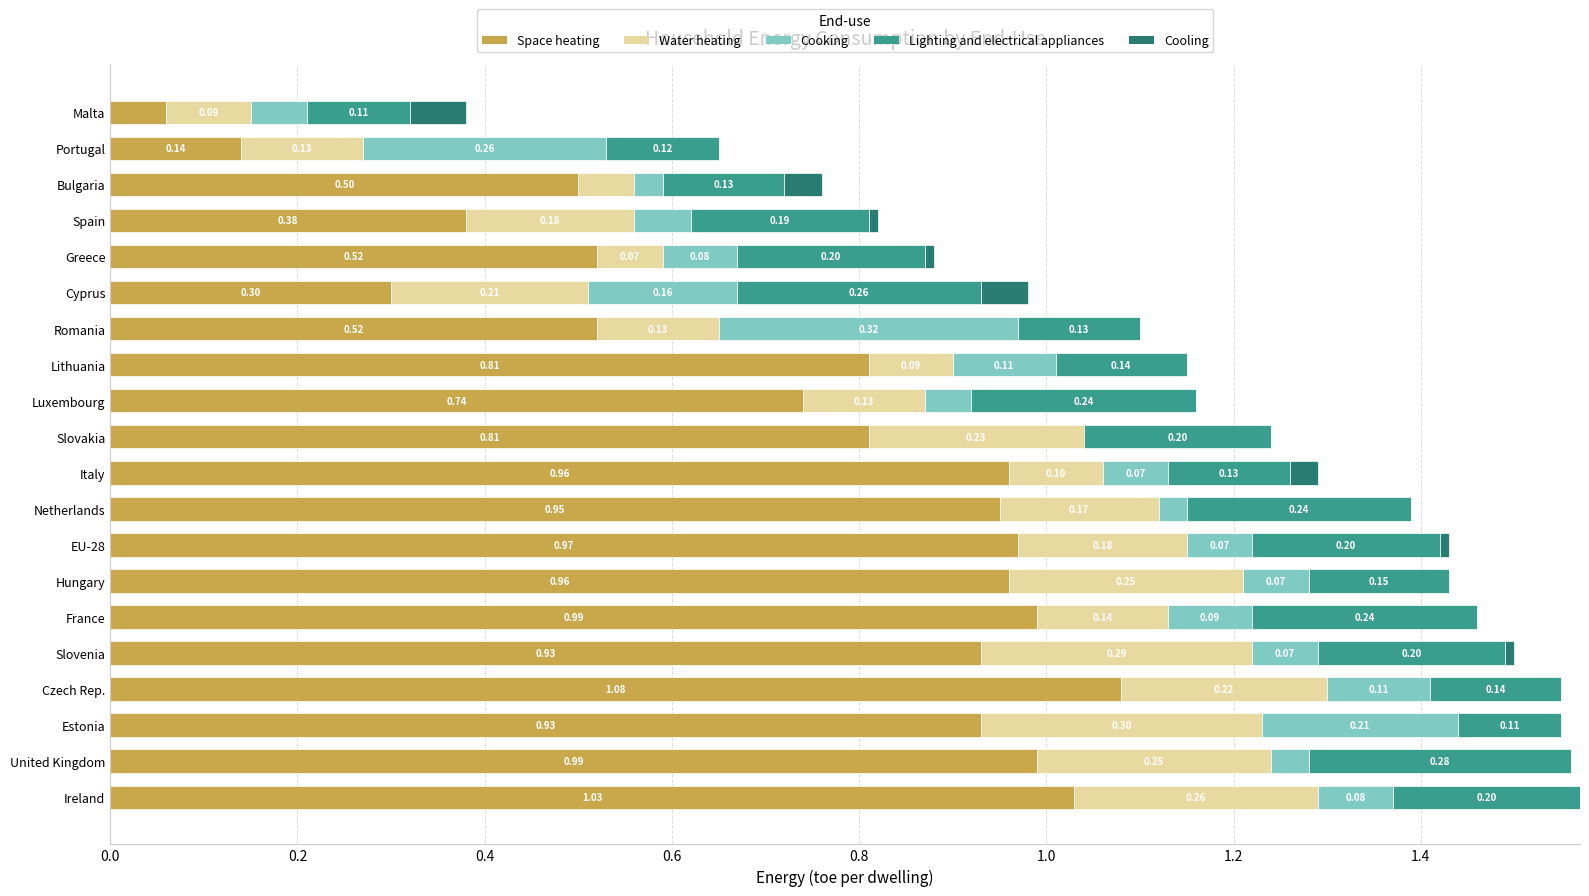

What is the sum of all Space heating values?

14.6